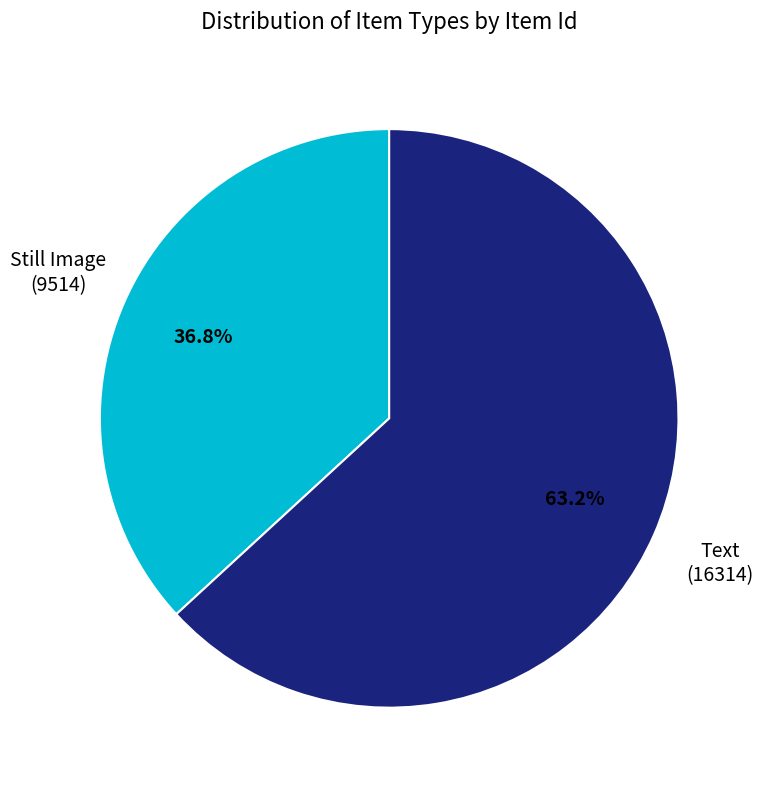

Is there any slice that represents more than half of the pie?

Yes